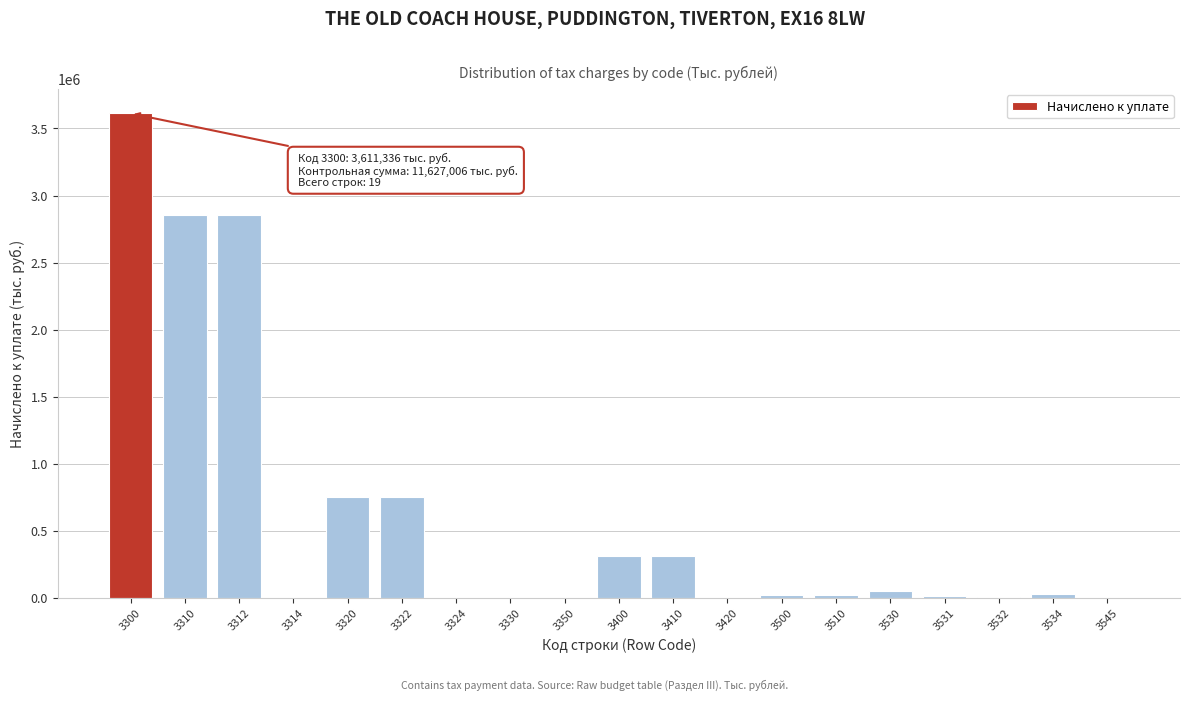

What is the greatest value displayed?

3611336